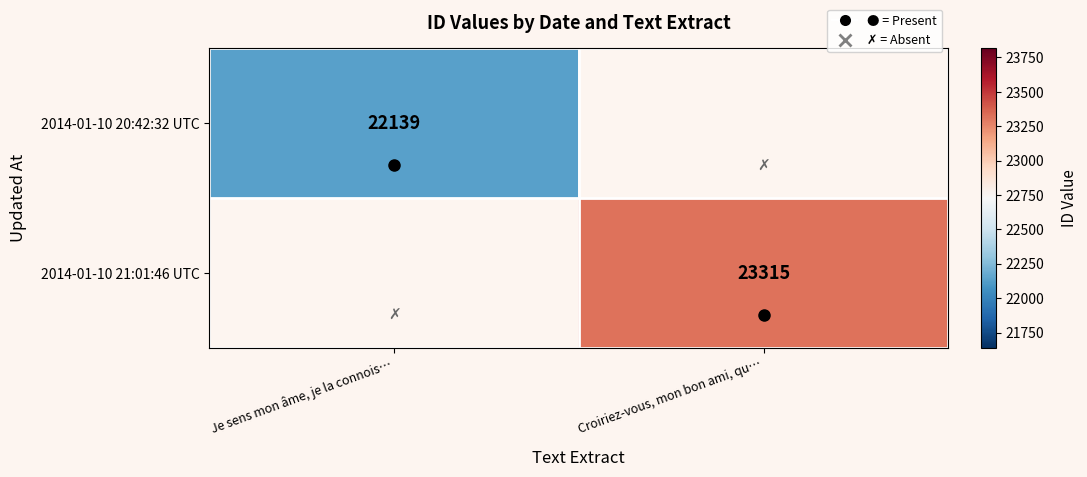

What is the maximum value shown in the chart?

23315.0